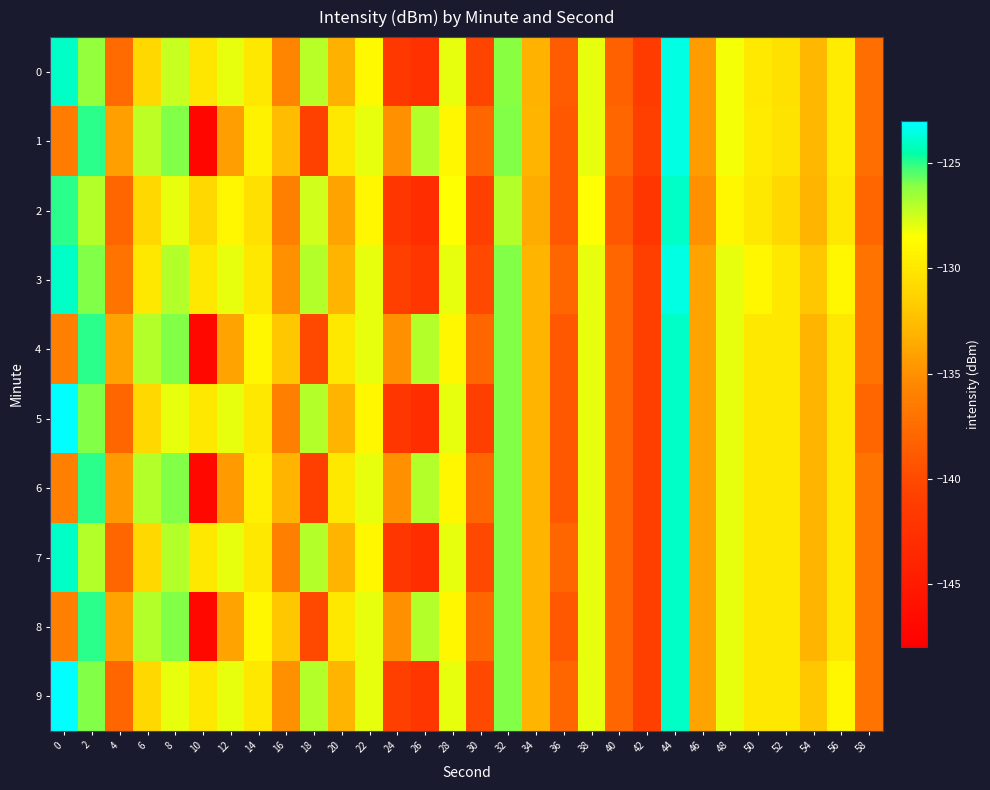

Which has a higher value, 56 or 58?

56